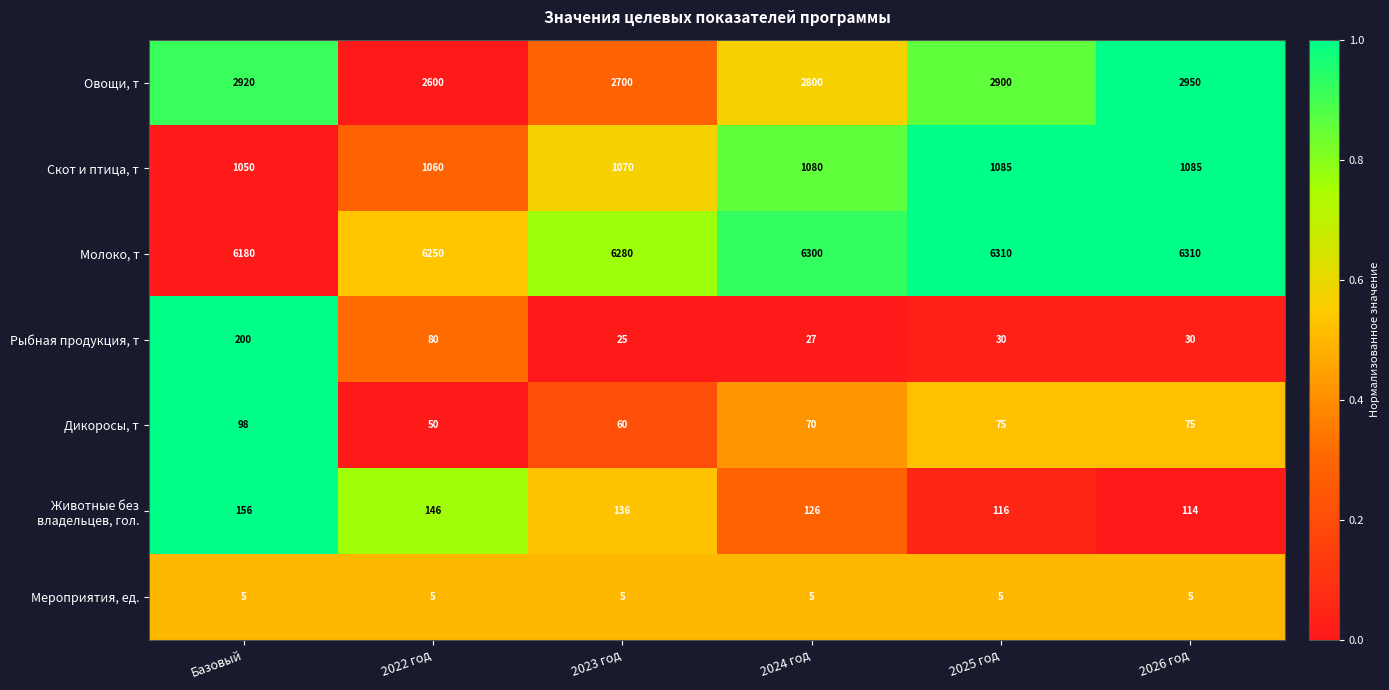

What is the greatest value displayed?

6310